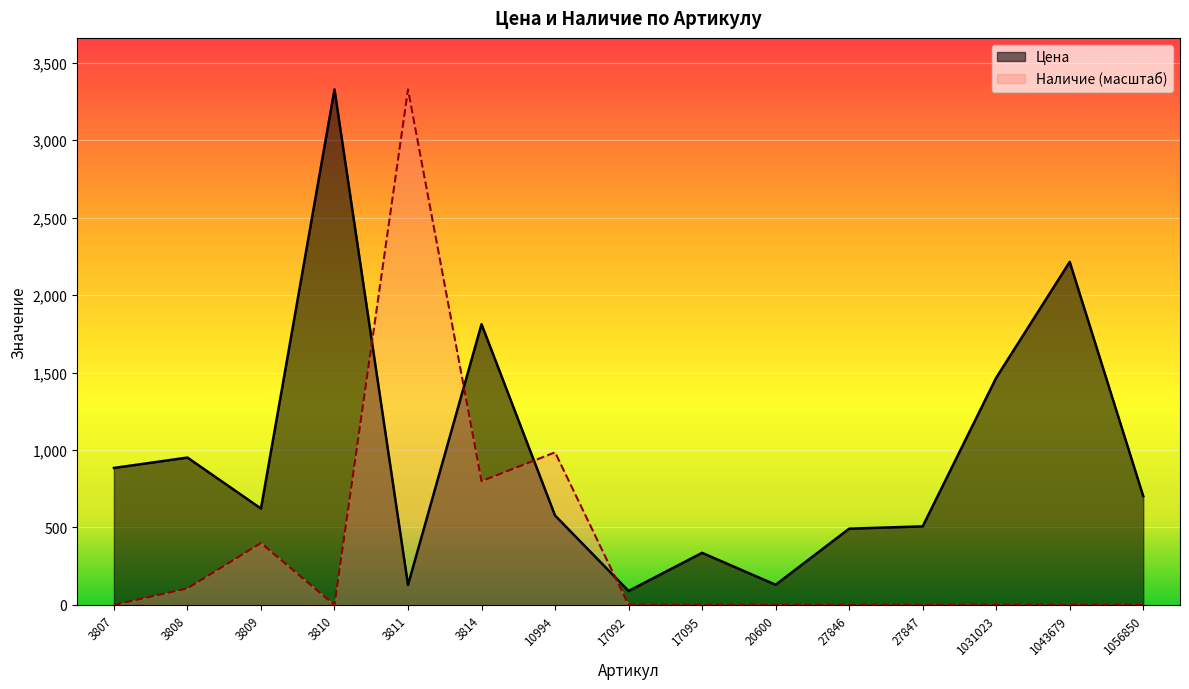

Rank the series by their maximum value, from lowest to highest.

Цена, Наличие